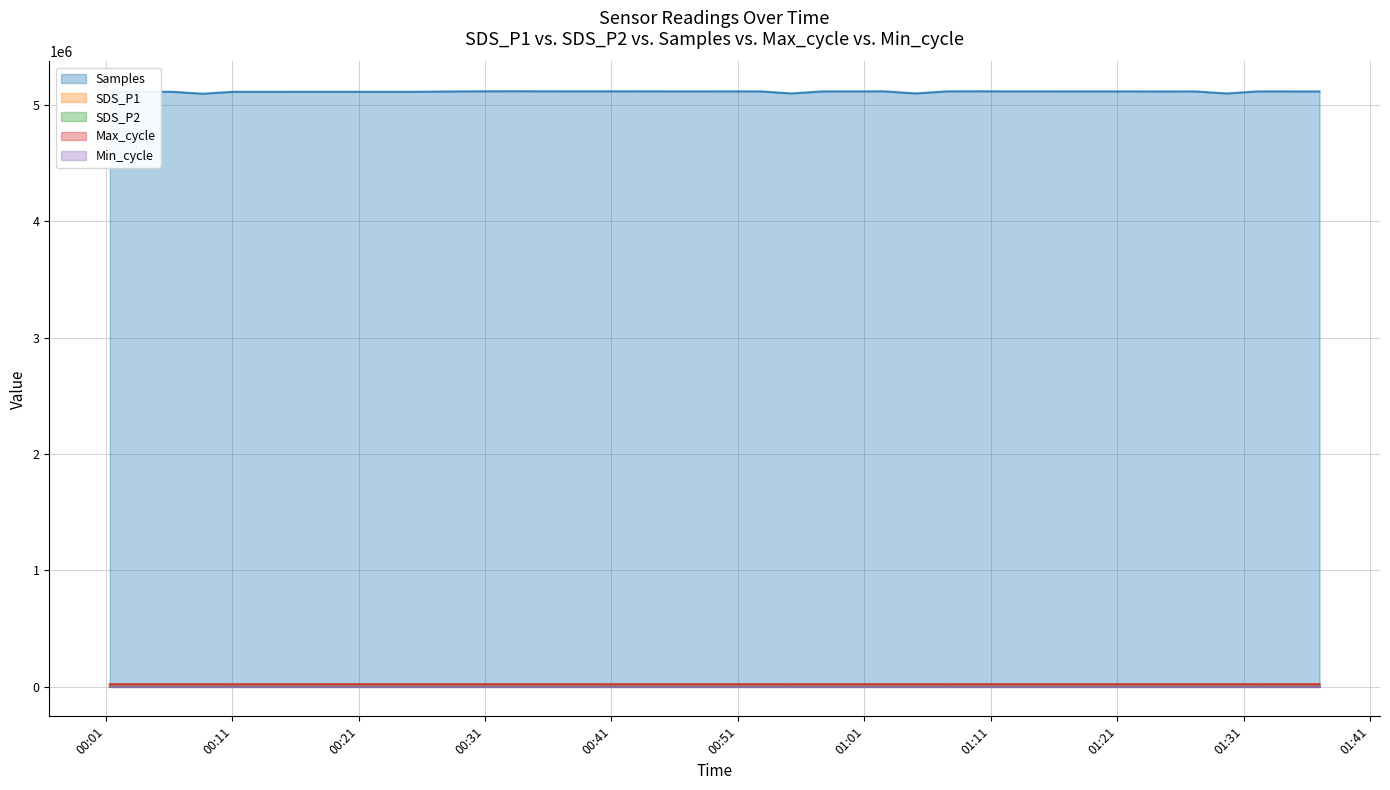

True or false: SDS_P1 and SDS_P2 cross at least once.

False